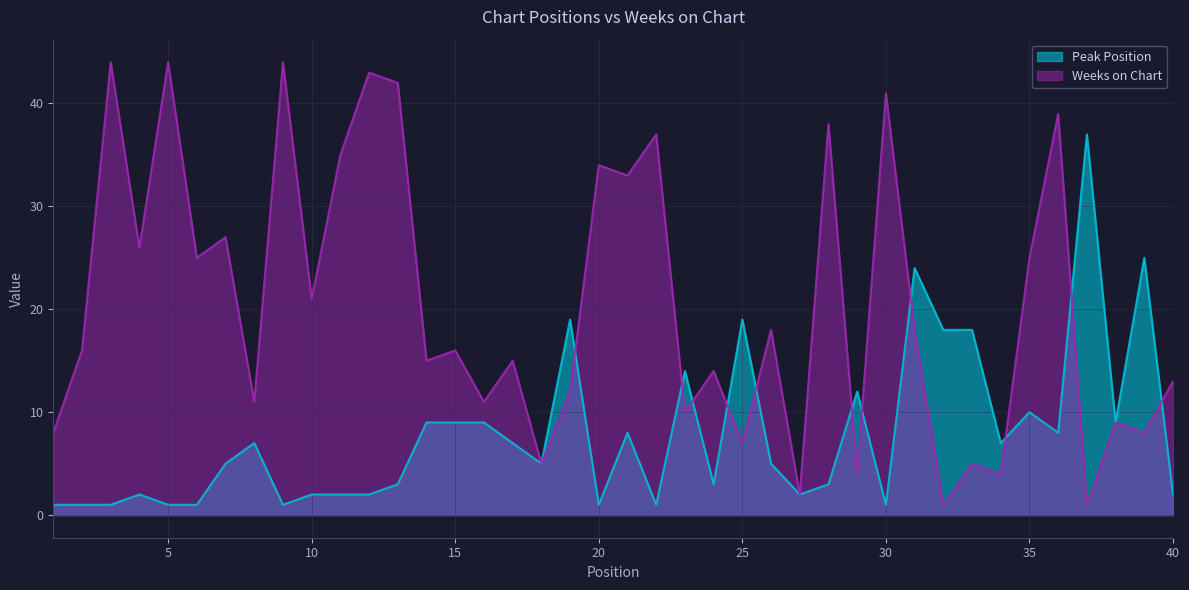

Which series changed the most between 15 and 18?

Weeks on Chart